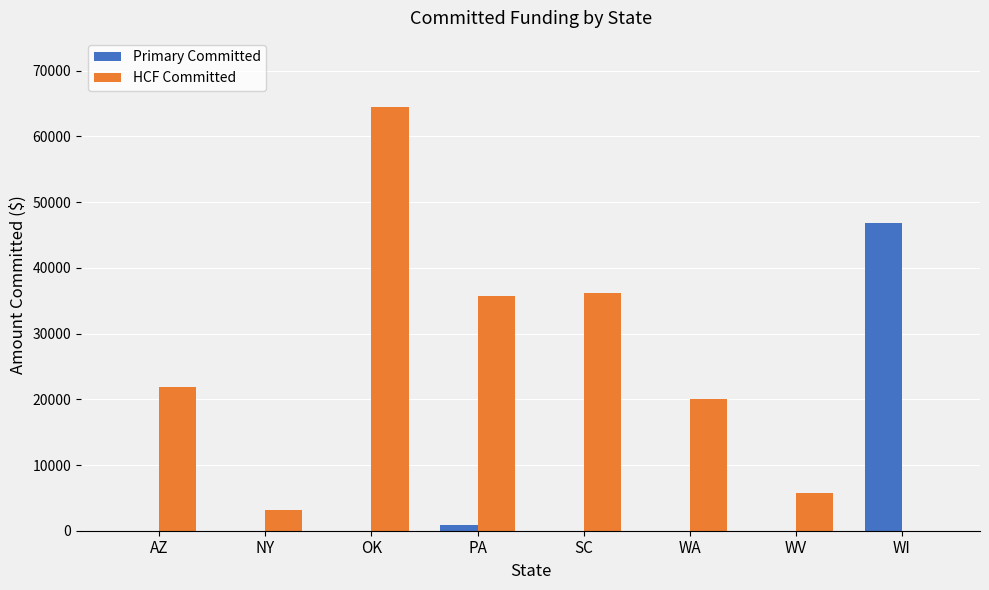

True or false: Primary Committed has a value of -22601.6 at SC.

False